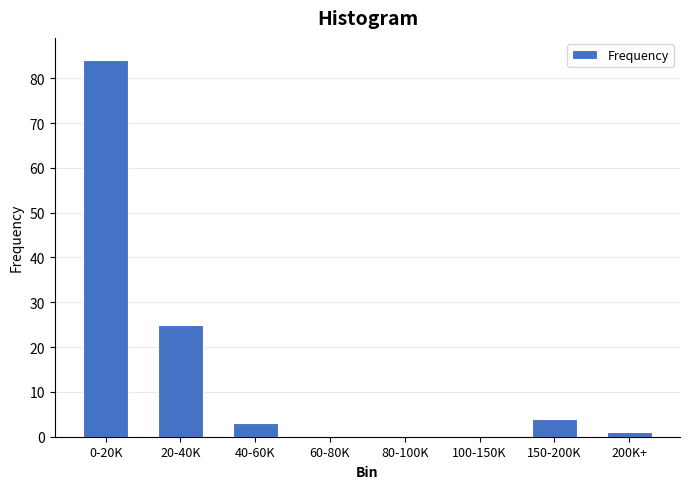

Reading right to left, transcribe all the data shown in this chart.

200K+=1	150-200K=4	100-150K=0	80-100K=0	60-80K=0	40-60K=3	20-40K=25	0-20K=84